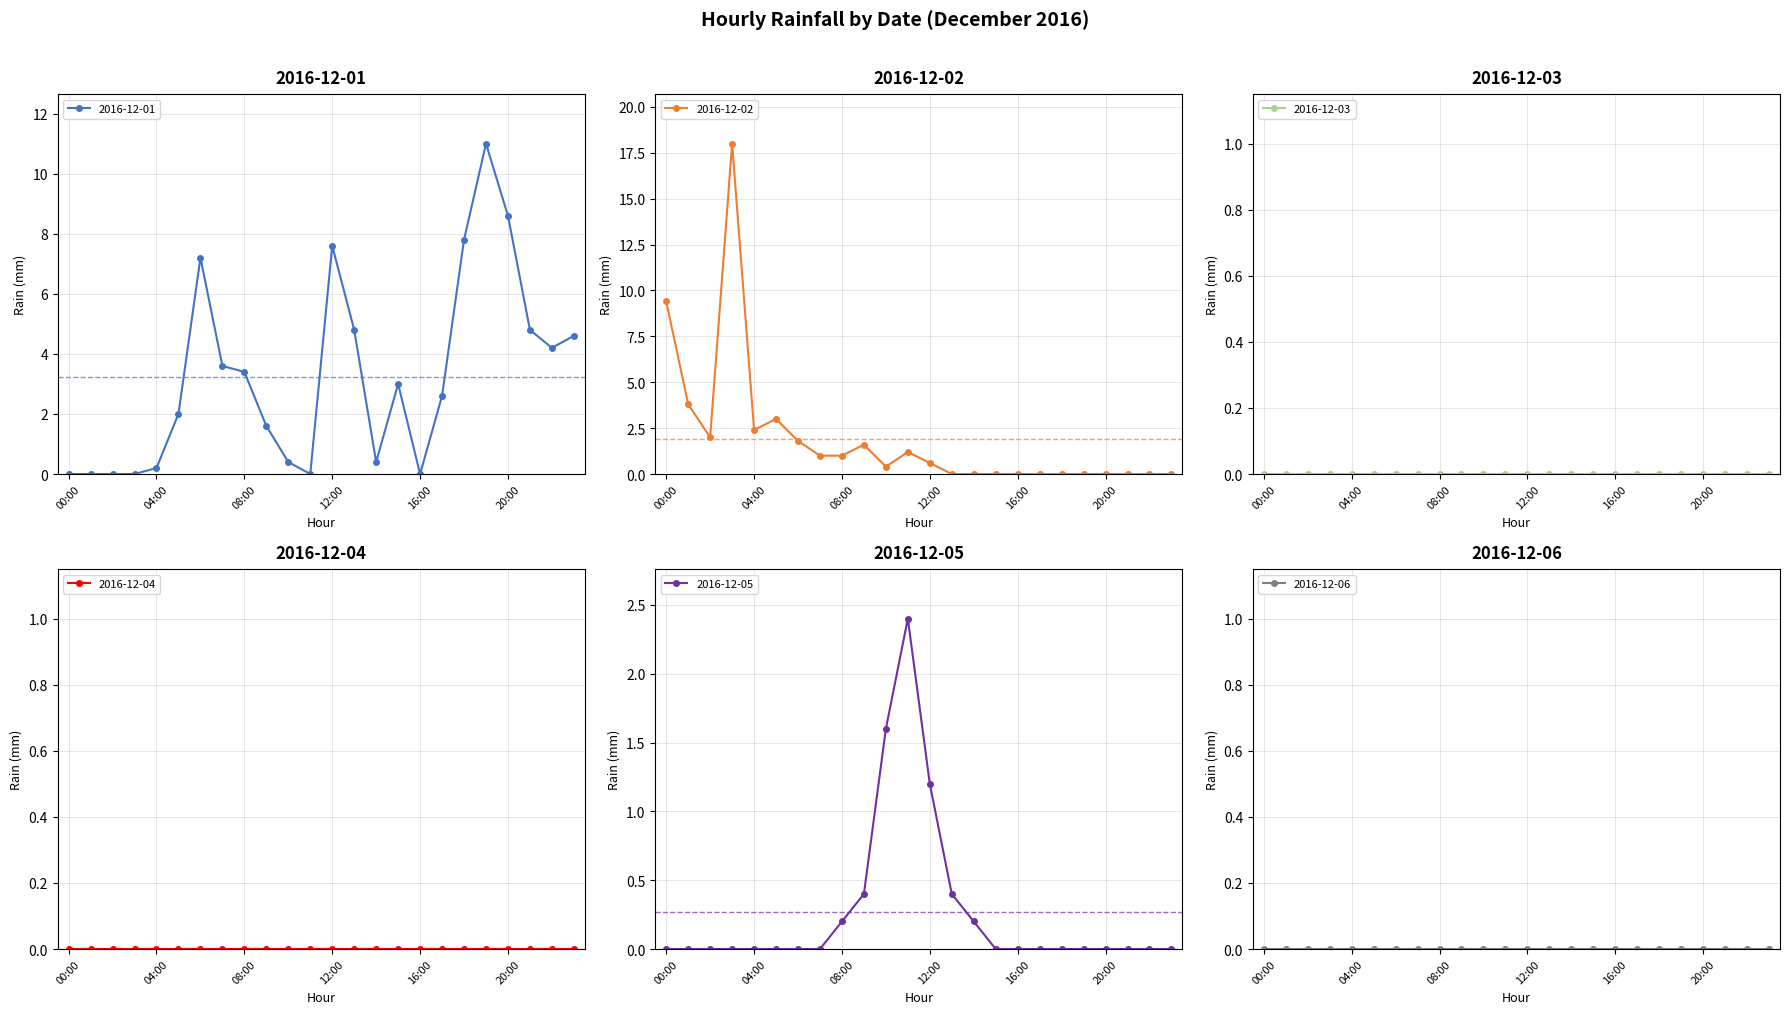

What is the value of the 2016-12-01 point at the 14th from the left?

4.8